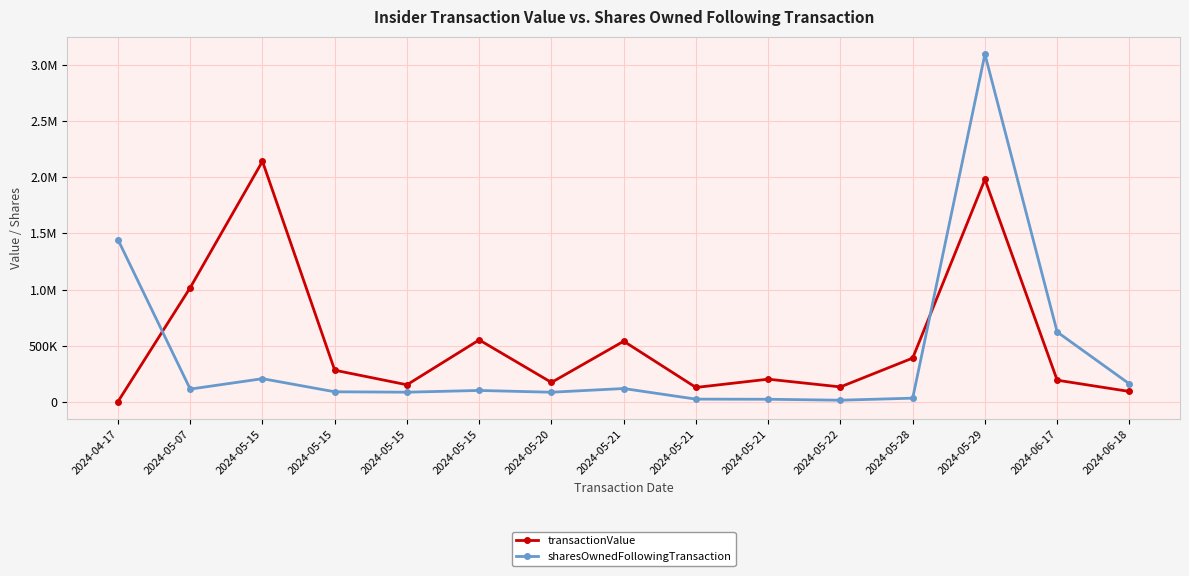

List the series in order of their peak value, highest first.

sharesOwnedFollowingTransaction, transactionValue